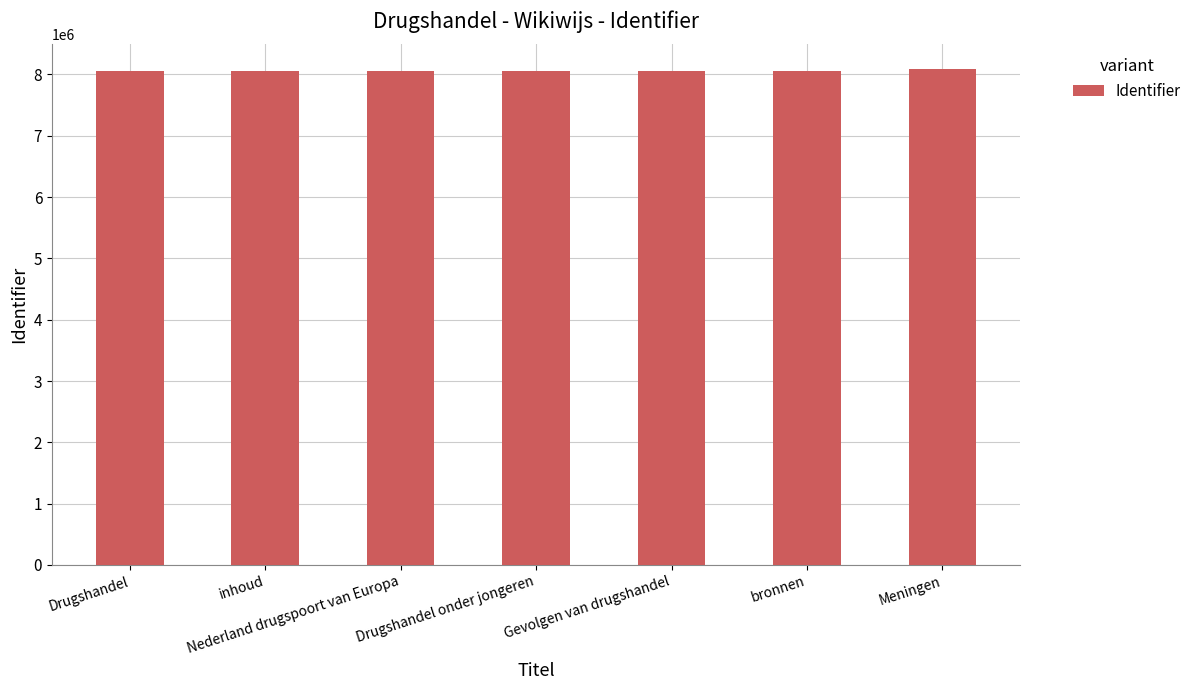

Approximately how many times larger is the value at Drugshandel compared to Gevolgen van drugshandel?

1.0